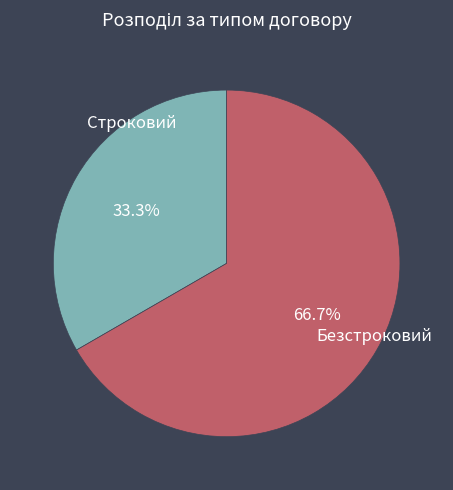

To the nearest percent, what is the combined percentage of Строковий and Безстроковий?

100%